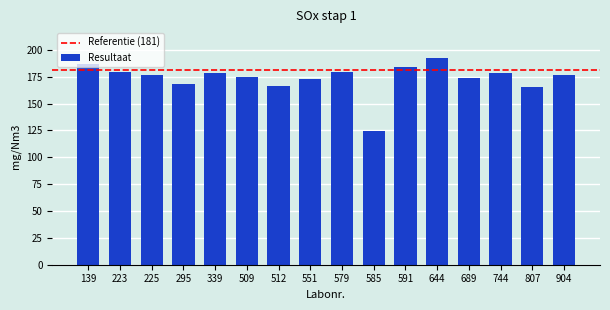

Which category has the lowest value across all series?

585